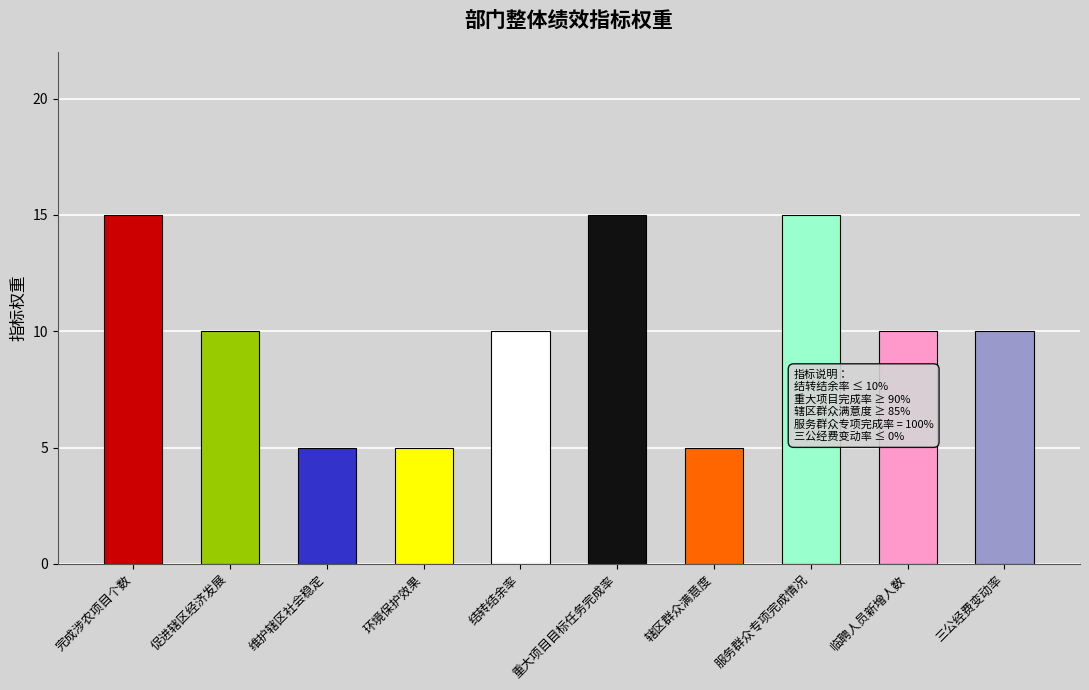

Where is the data nearest to the value 10?

促进辖区经济发展